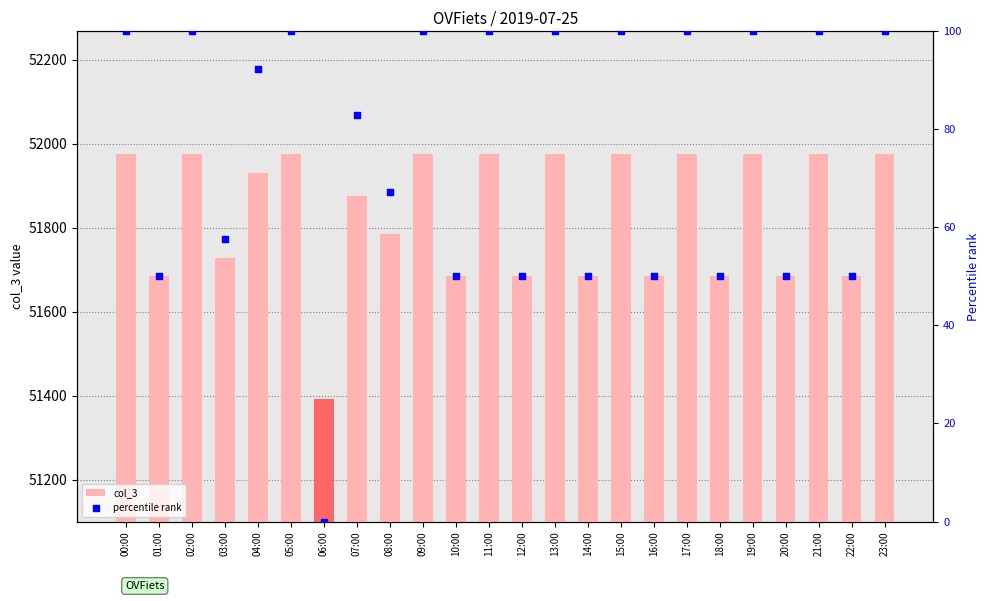

At which category is the sum across all series the highest?

00:00